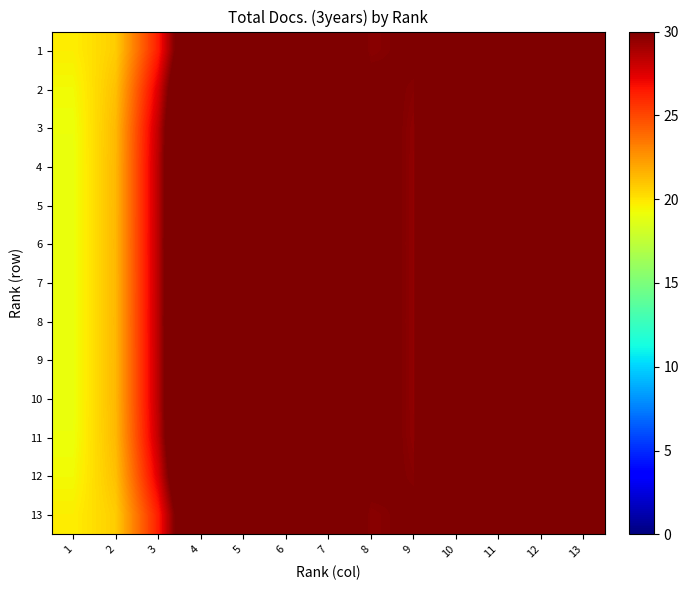

Which series has the largest range (max minus min)?

1